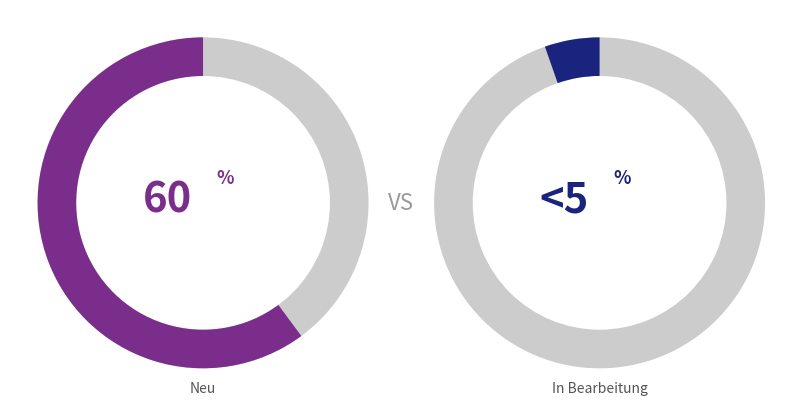

What percentage is the In Bearbeitung slice, to the nearest percent?

5%